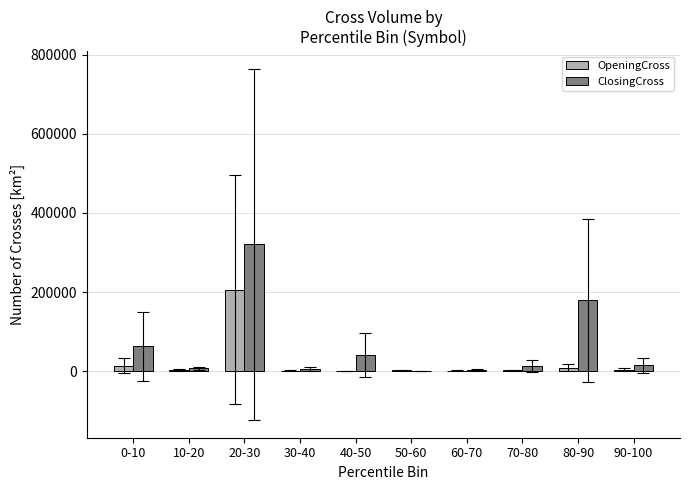

Which category has the highest value across all series?

20-30